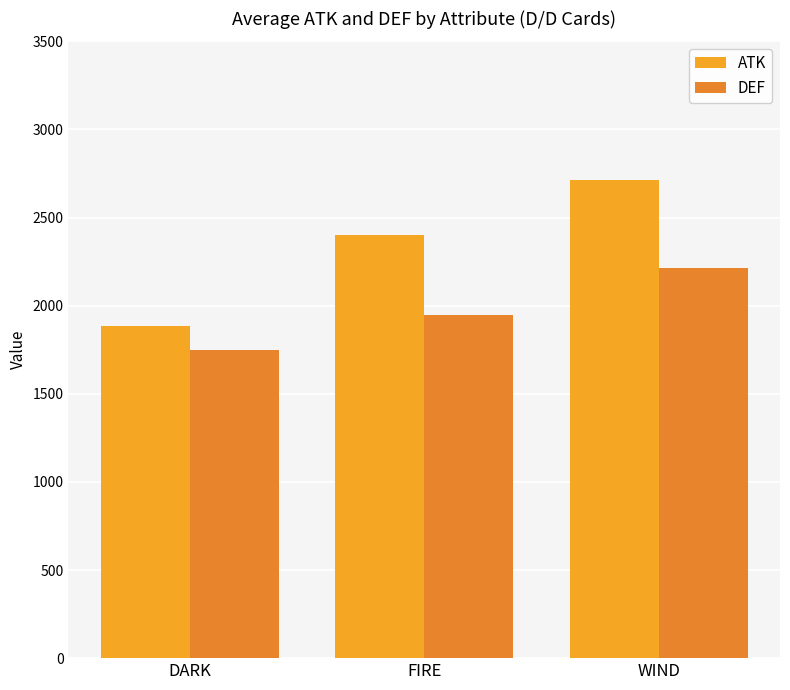

Count the number of categories in the chart.

3